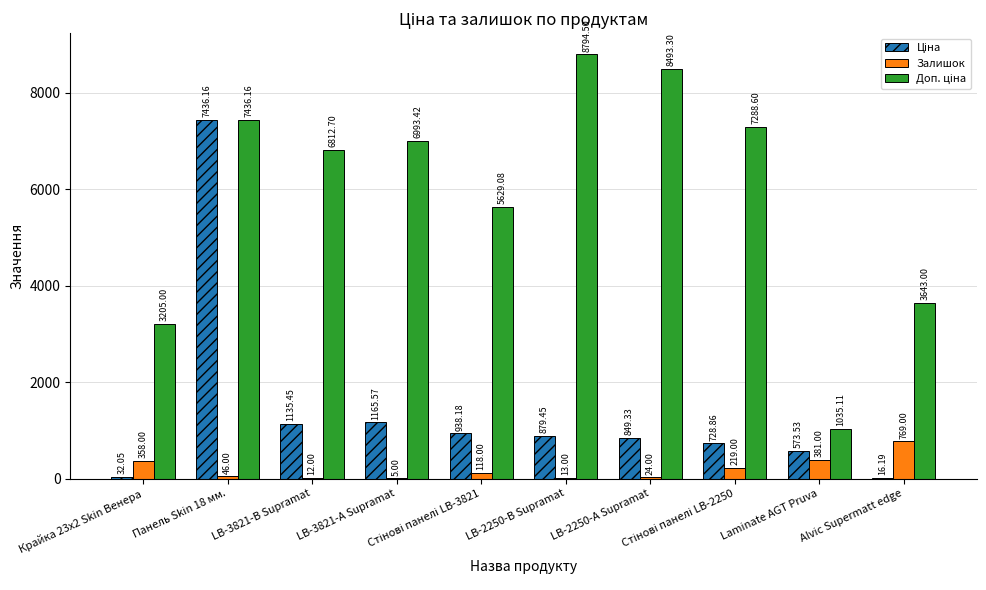

What is the maximum value shown in the chart?

8794.5